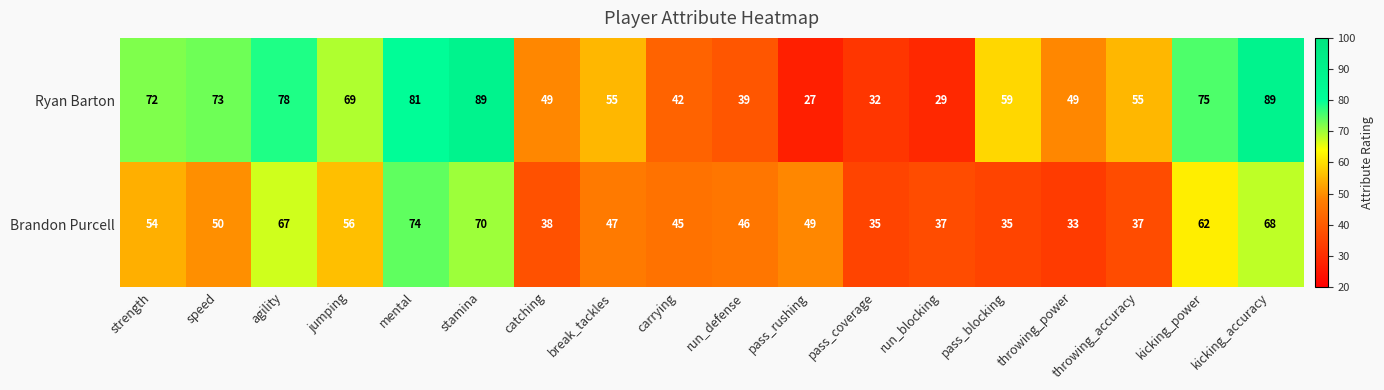

List the series in order of their overall mean, lowest first.

Brandon Purcell, Ryan Barton